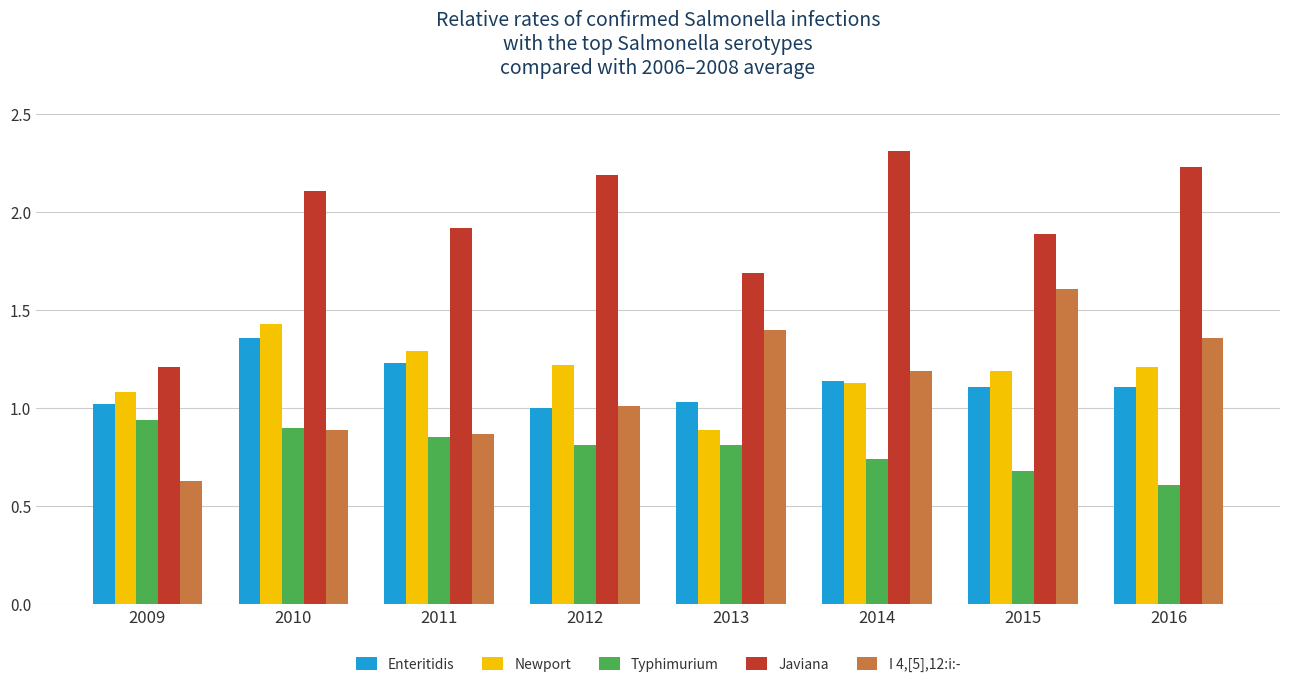

True or false: I 4,[5],12:i:- has a value of 2.0 at 2016.

False